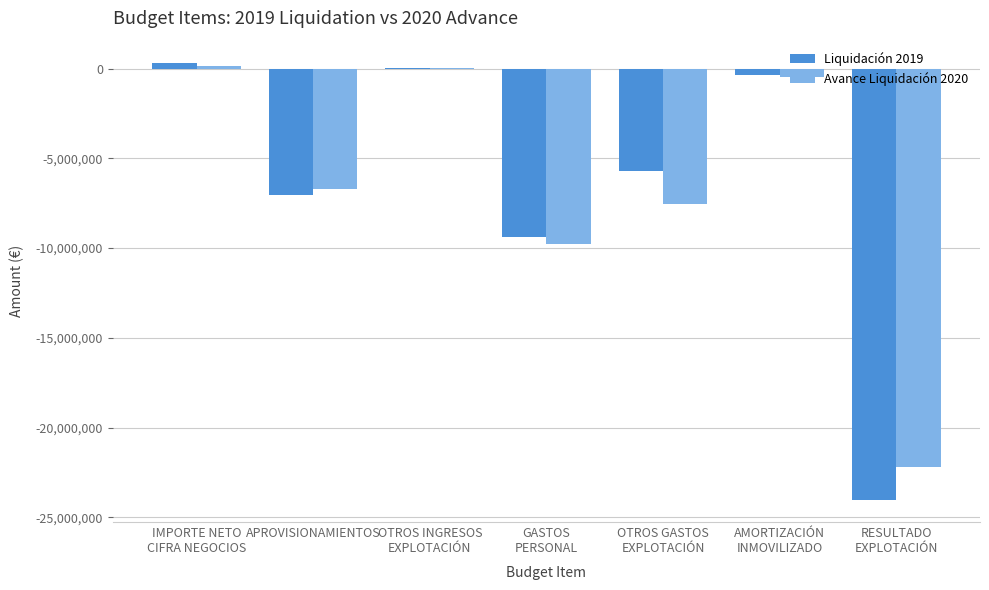

How many series are shown in this chart?

2